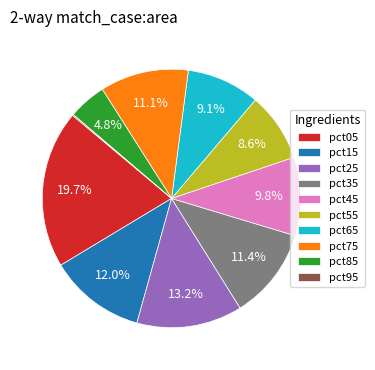

Does pct35 account for over 50% of the chart?

No